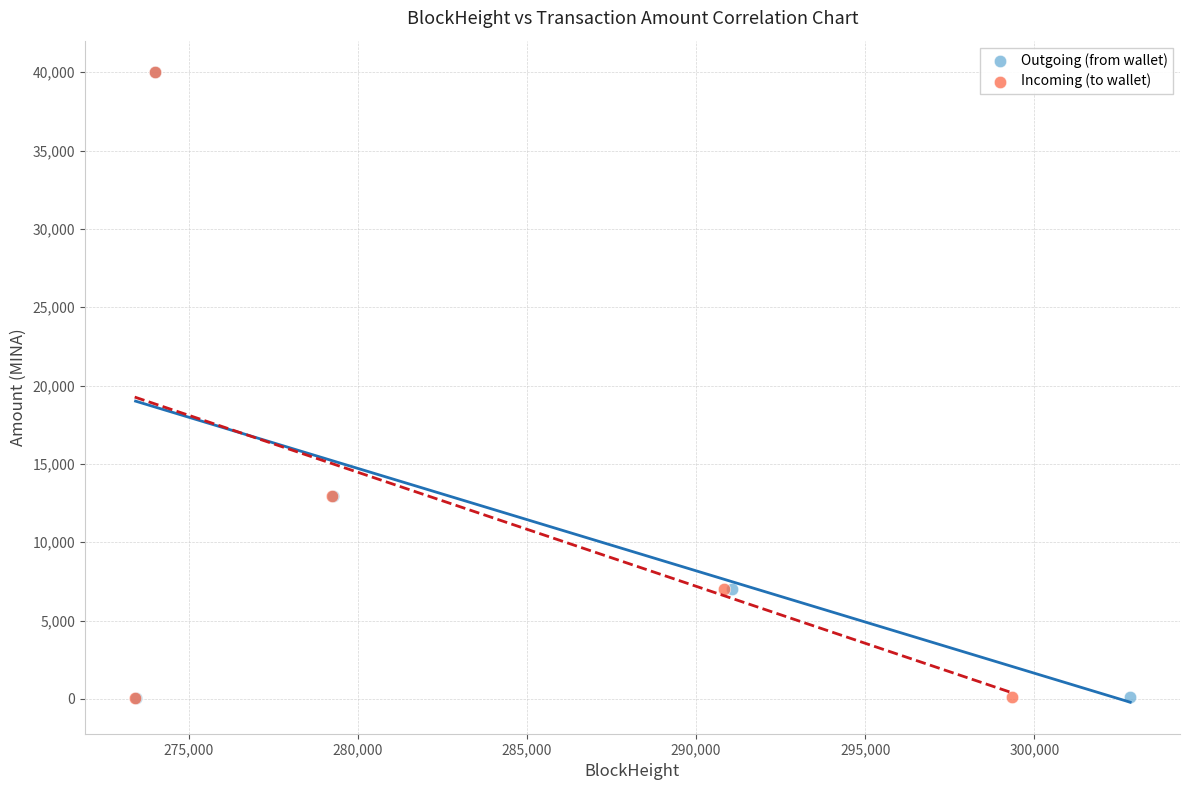

What are all the series names shown in the legend?

Outgoing (from wallet), Incoming (to wallet)